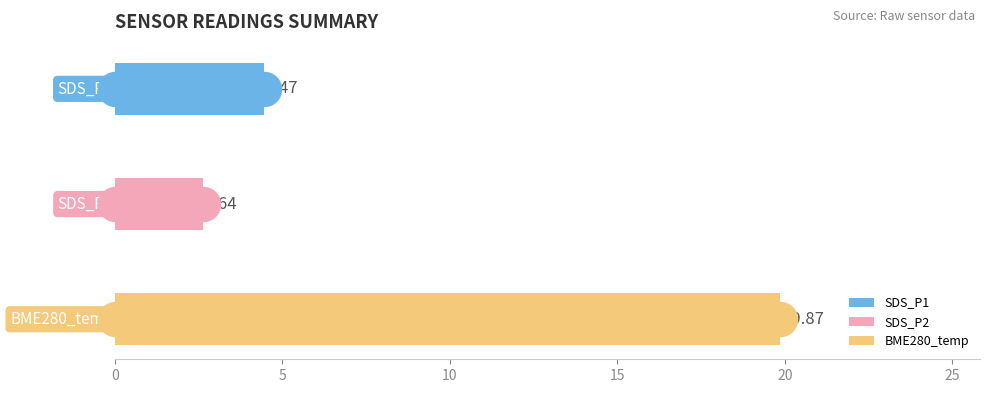

Which series contains the highest Y value?

BME280_temperature